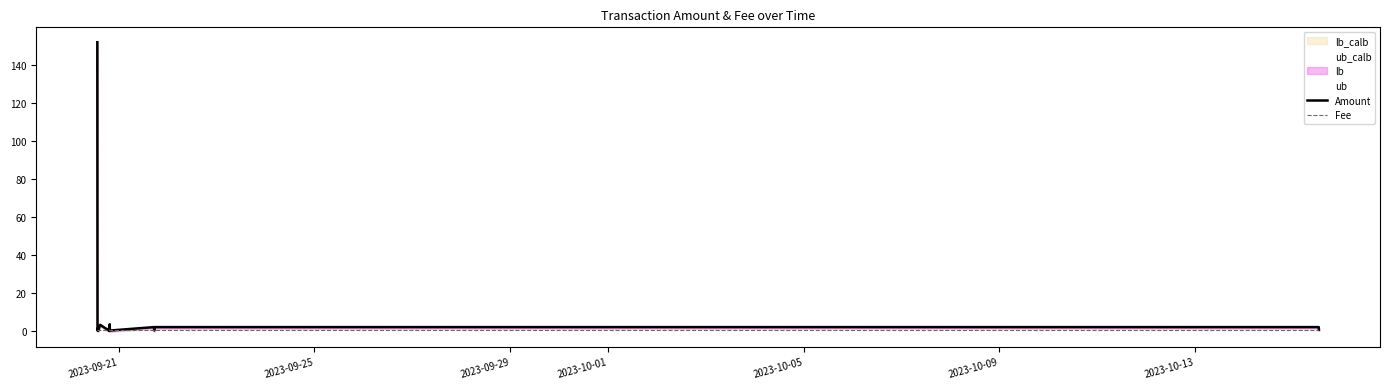

What is the maximum value shown in the chart?

152.0